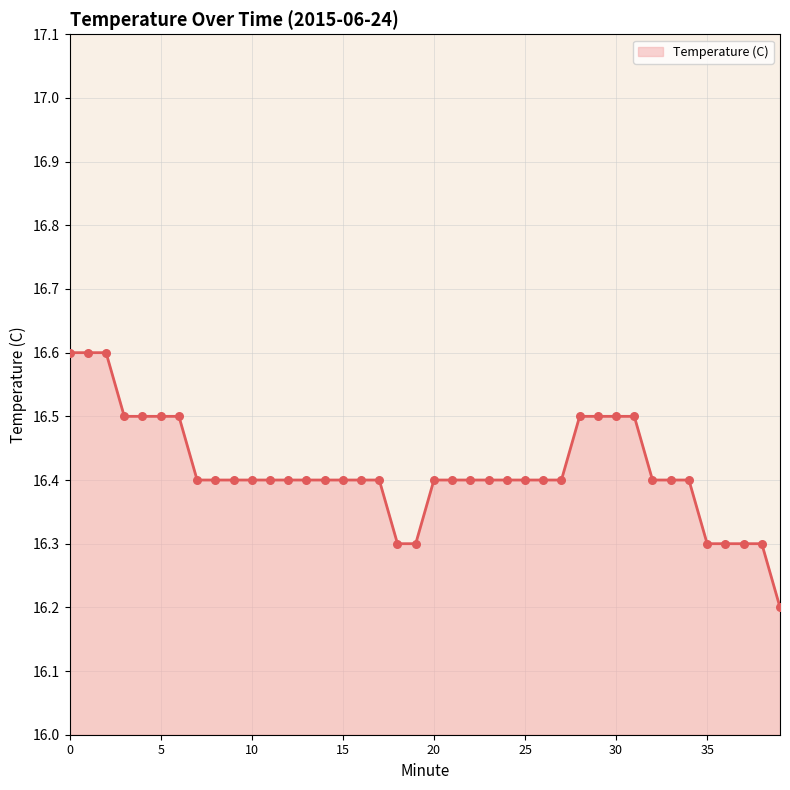

What is the maximum value shown in the chart?

16.6